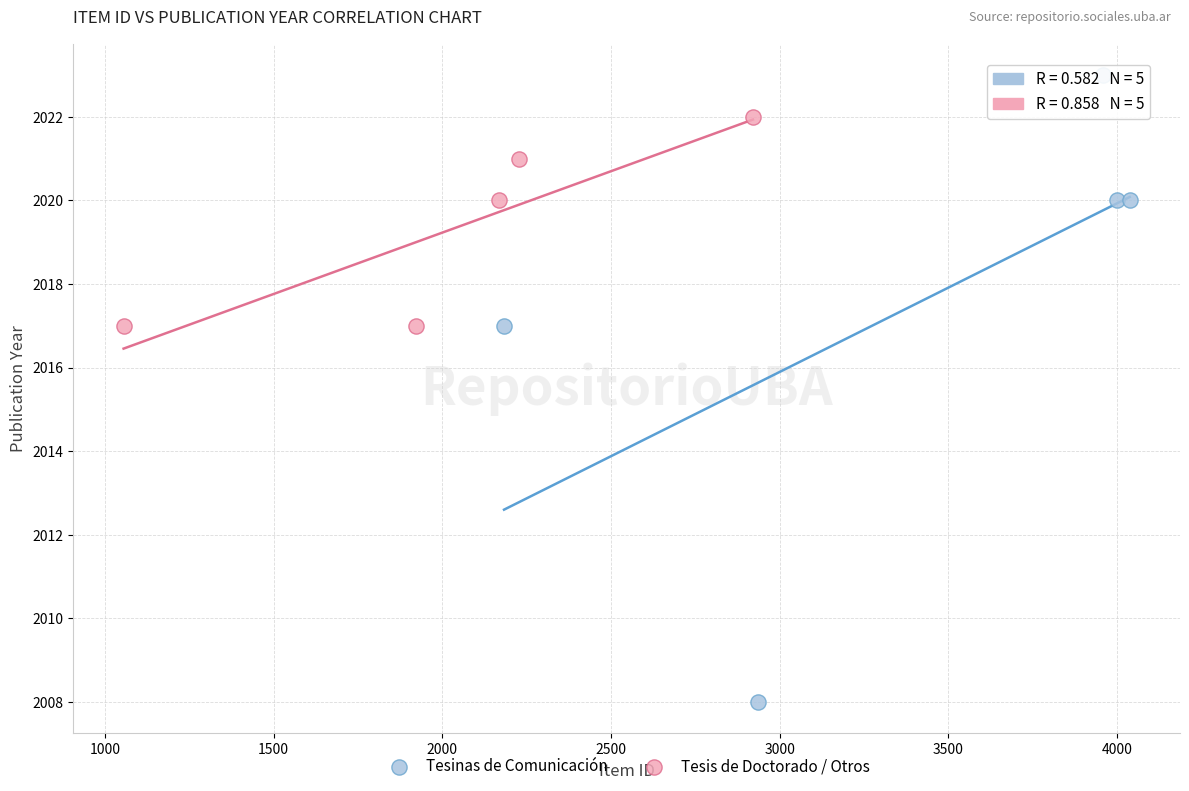

Which series contains the lowest Y value?

Tesinas de Comunicación